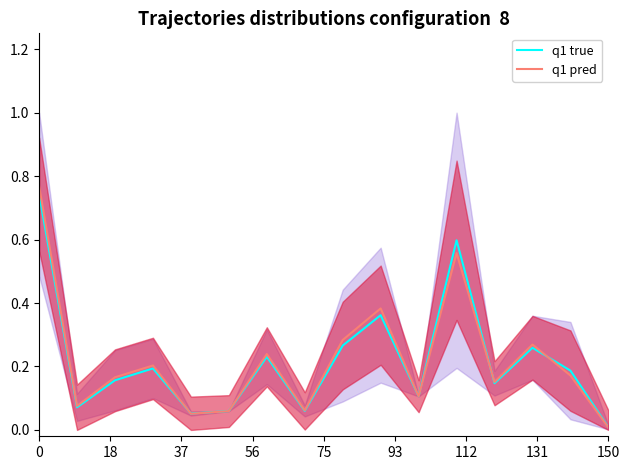

After their last crossing, which series has the higher values: q1 pred or q1 true?

q1 true